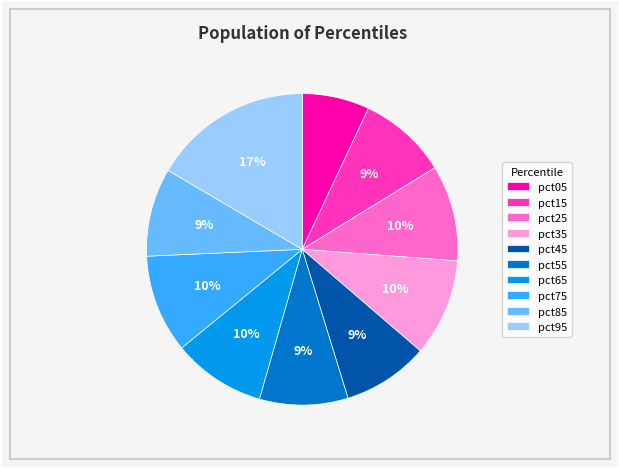

To the nearest percent, what is the combined percentage of pct65 and pct25?

20%